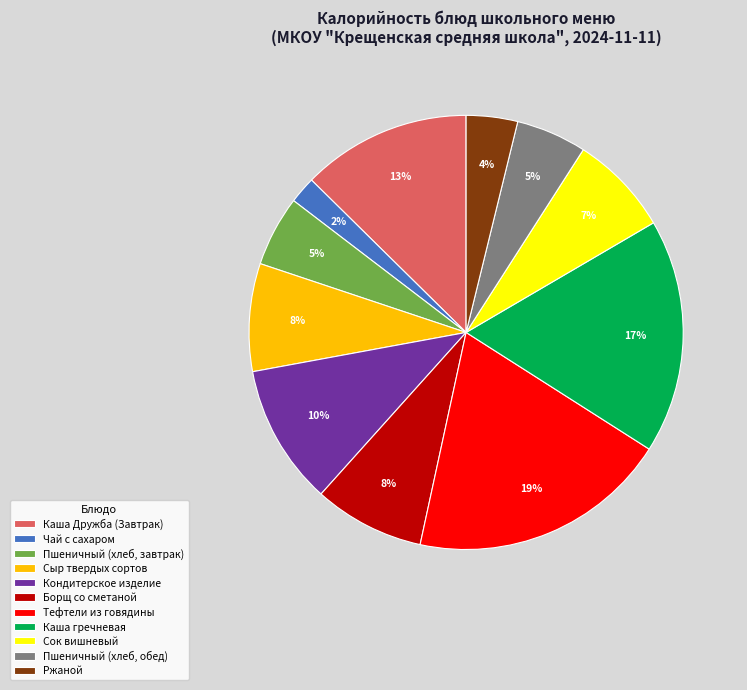

To the nearest percent, what is the average slice percentage?

9%